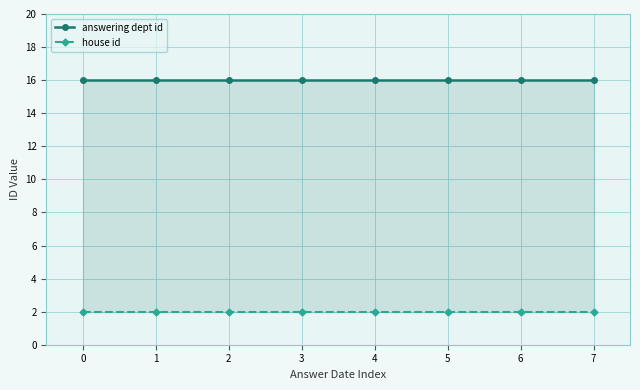

Reading left to right, list all the values displayed in this chart.

answering dept id: 16	16	16	16	16	16	16	16
house id: 2	2	2	2	2	2	2	2